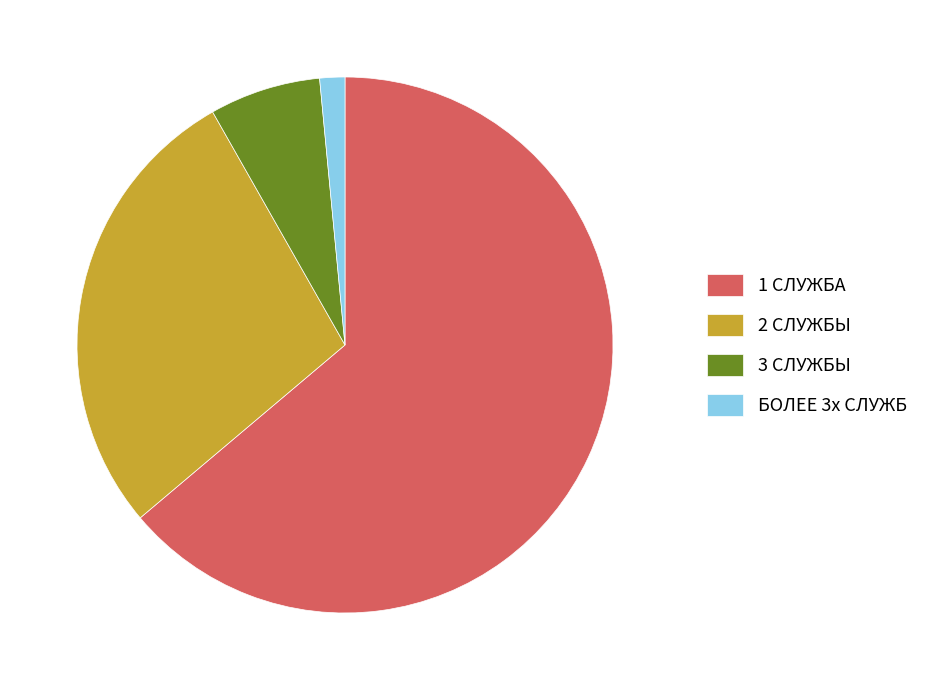

Rank the categories by value from highest to lowest.

1 СЛУЖБА, 2 СЛУЖБЫ, 3 СЛУЖБЫ, БОЛЕЕ 3х СЛУЖБ